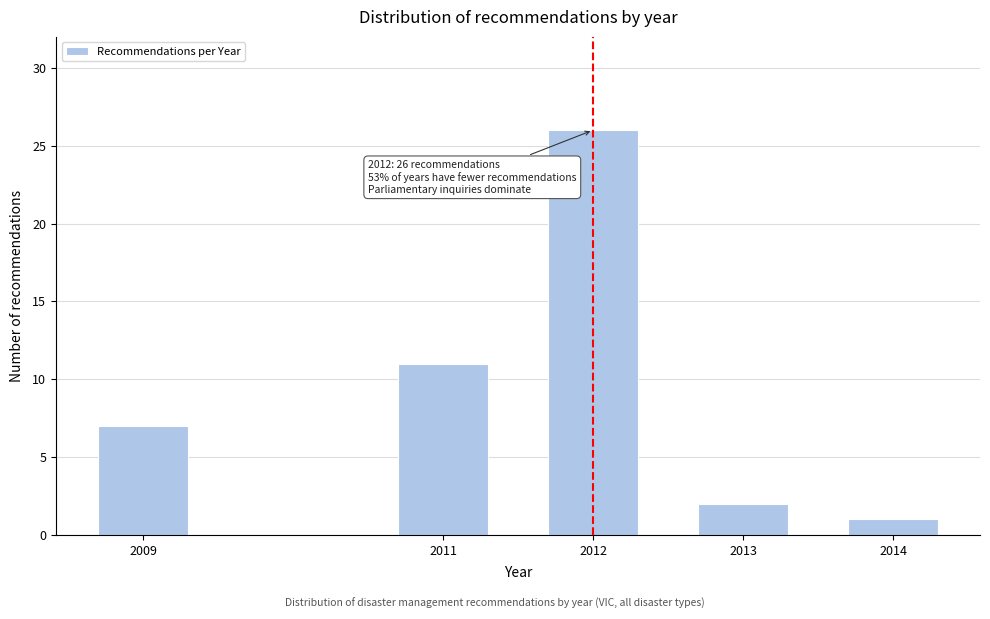

Reading right to left, list all the values displayed in this chart.

1	2	26	11	7